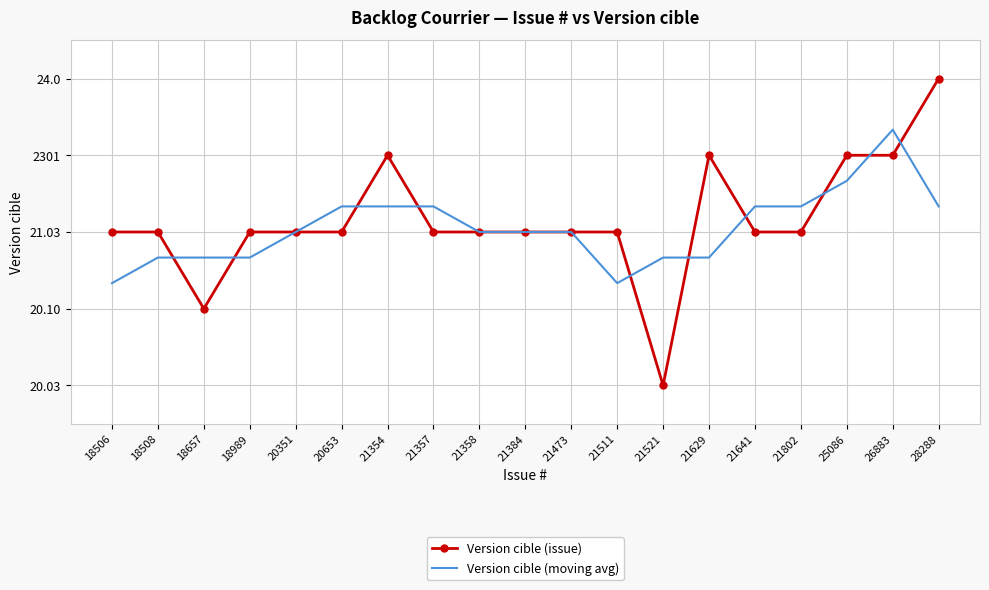

Rank the categories by Version cible (issue) value from lowest to highest.

21521, 18657, 18506, 18508, 18989, 20351, 20653, 21357, 21358, 21384, 21473, 21511, 21641, 21802, 21354, 21629, 25086, 26883, 28288